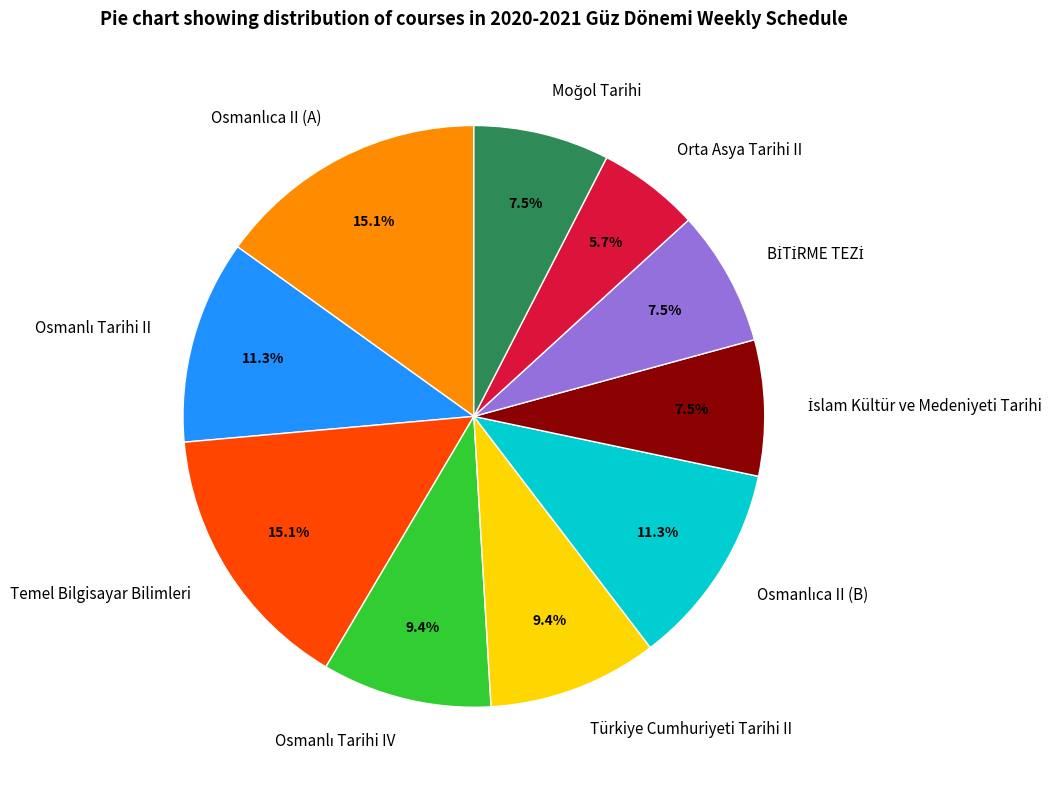

Does any single category account for the majority?

No